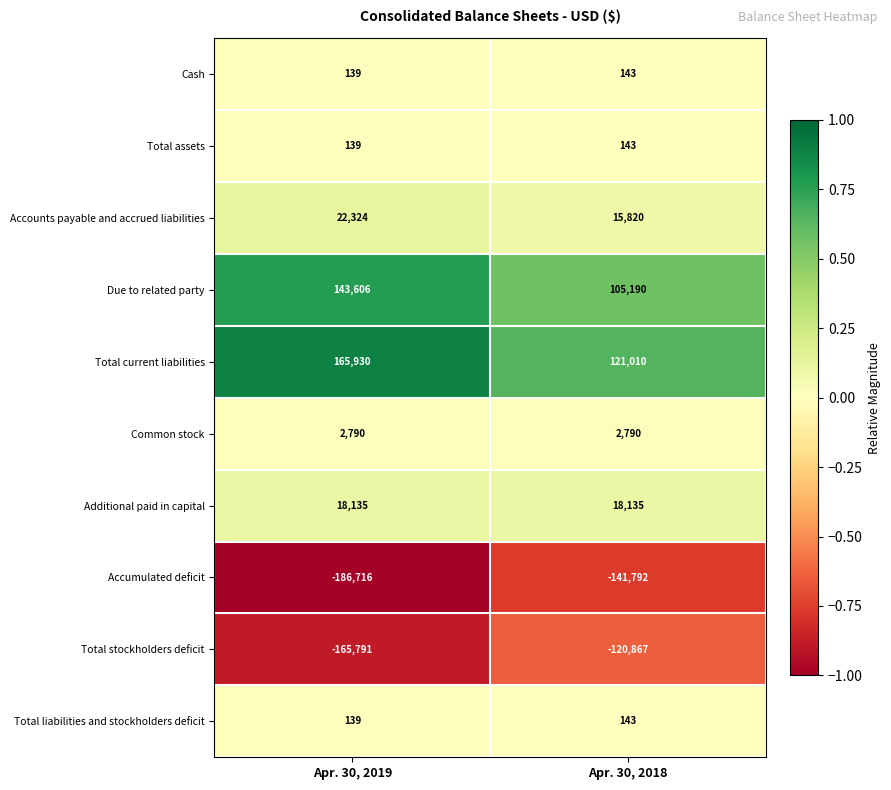

Which label corresponds to the smallest value in the chart?

Apr. 30, 2019